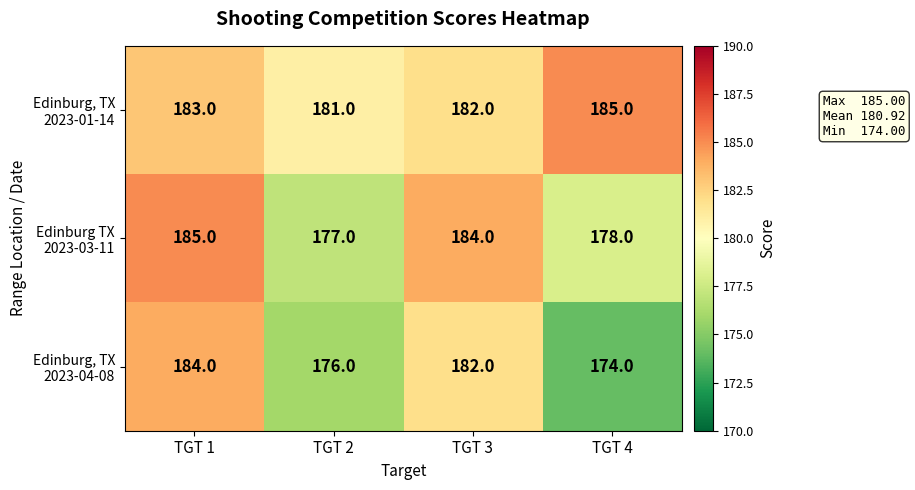

At how many categories does at least one series exceed 175?

4